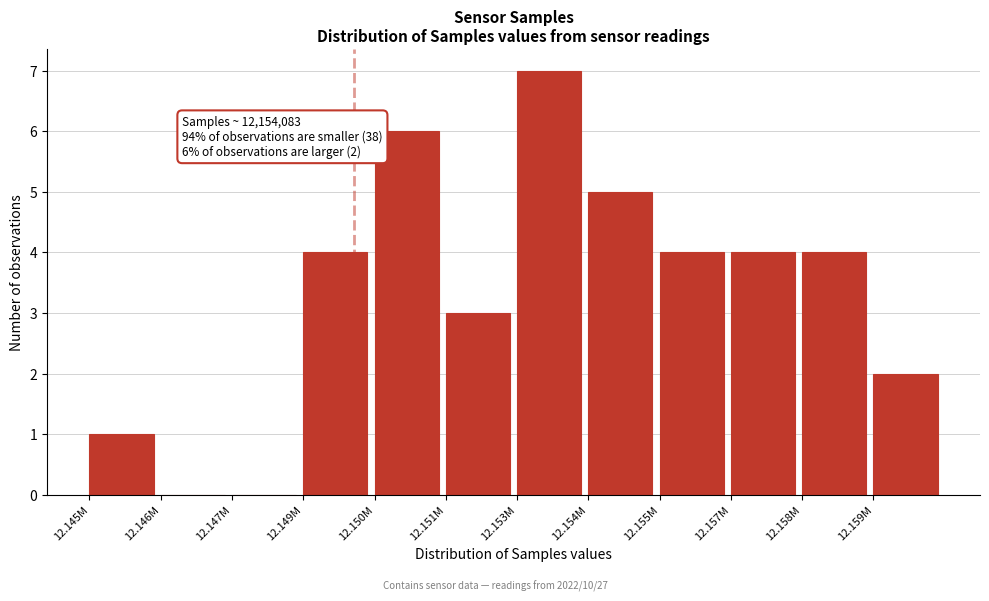

Reading left to right, list all the values displayed in this chart.

12.145M=1	12.146M=0	12.147M=0	12.149M=4	12.150M=6	12.151M=3	12.153M=7	12.154M=5	12.155M=4	12.157M=4	12.158M=4	12.159M=2